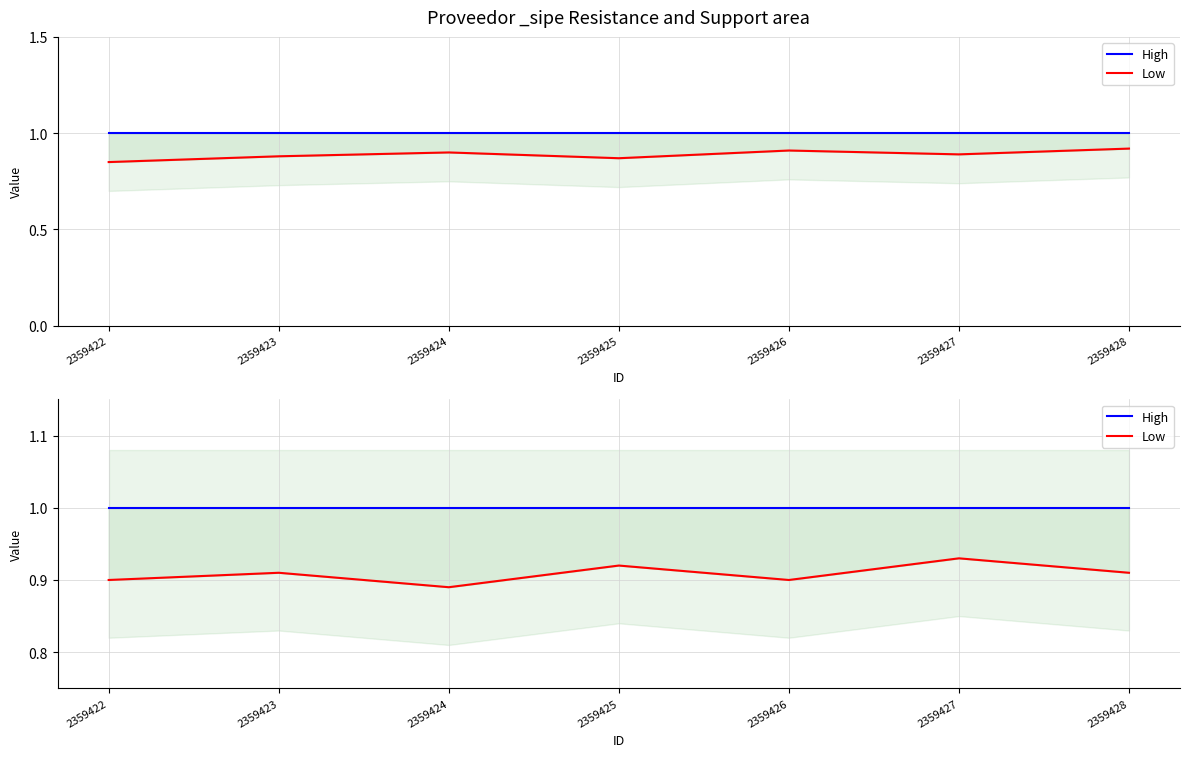

Is it true that High equals 1.0 at 2359424?

True